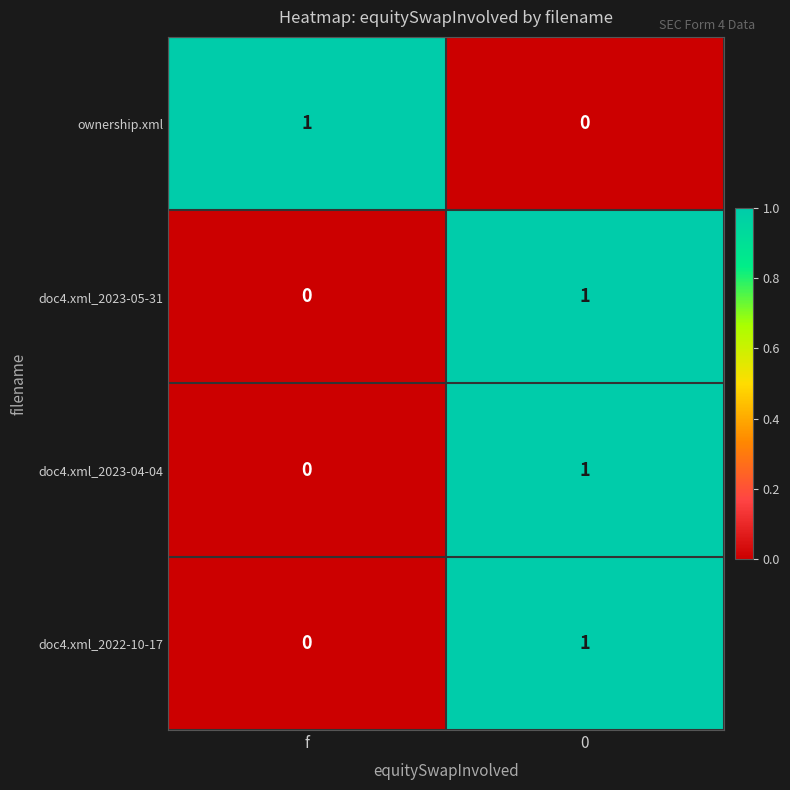

What is the total value across all series at 0?

3